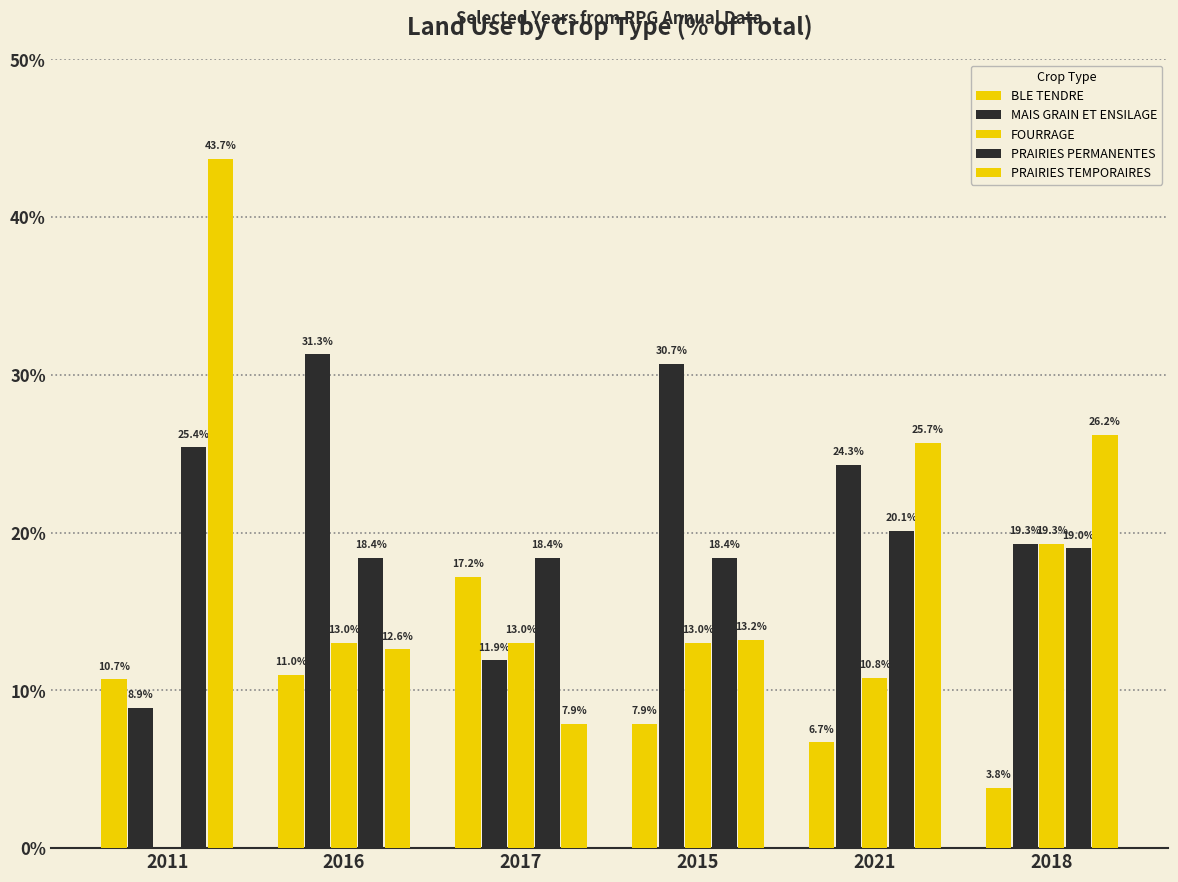

Are the bars horizontal?

No